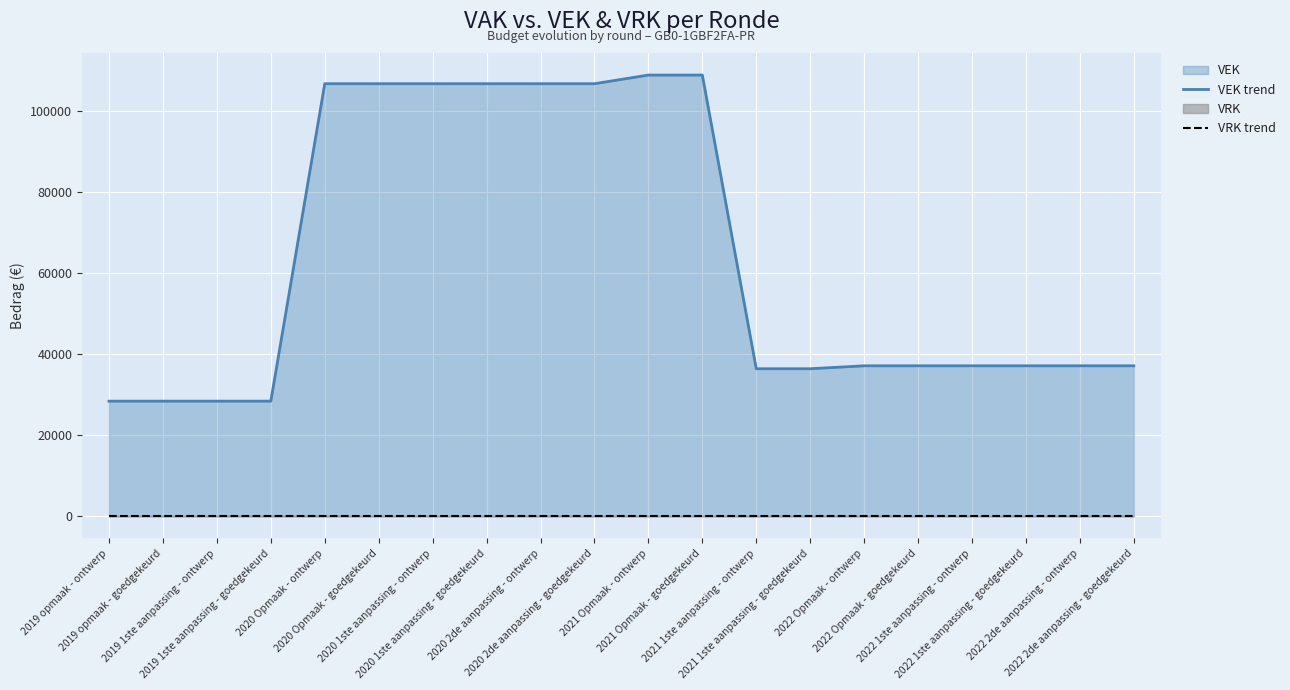

True or false: VEK trend and VRK trend intersect in this chart.

False